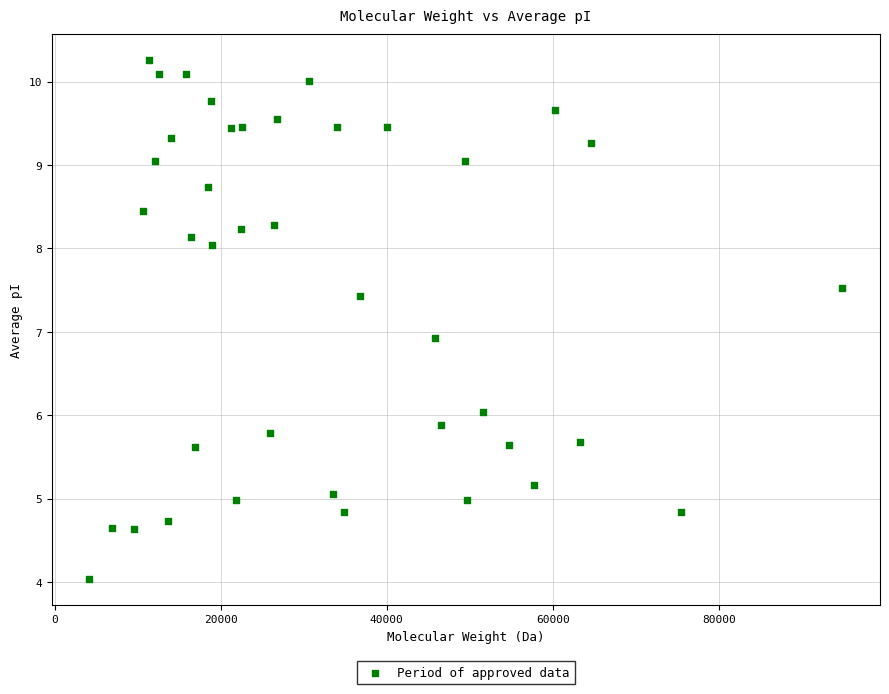

What is the range of X values (max minus min)?

90646.6